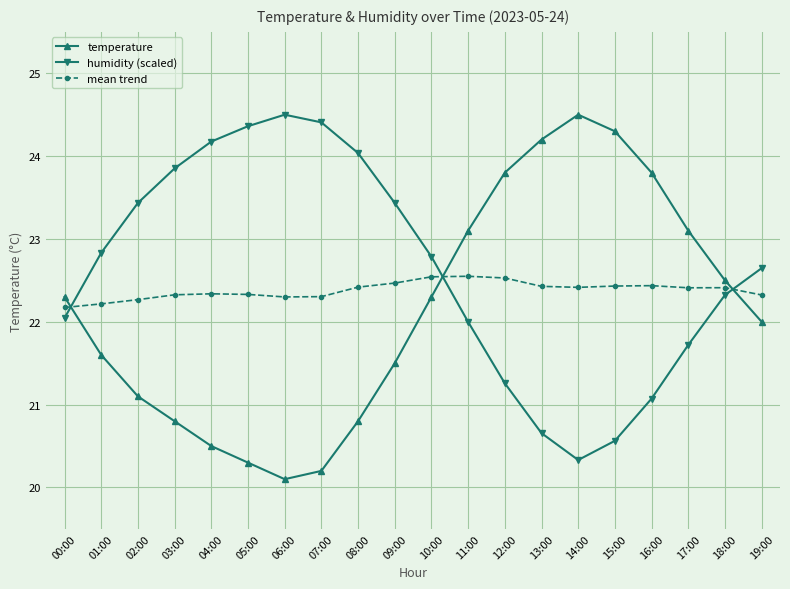

Reading left to right, extract all data points from this chart.

temperature: 22.3	21.6	21.1	20.8	20.5	20.3	20.1	20.2	20.8	21.5	22.3	23.1	23.8	24.2	24.5	24.3	23.8	23.1	22.5	22.0
humidity (scaled): 22.0	22.8	23.4	23.9	24.2	24.4	24.5	24.4	24.0	23.4	22.8	22.0	21.3	20.7	20.3	20.6	21.1	21.7	22.3	22.6
mean trend: 22.2	22.2	22.3	22.3	22.3	22.3	22.3	22.3	22.4	22.5	22.5	22.5	22.5	22.4	22.4	22.4	22.4	22.4	22.4	22.3